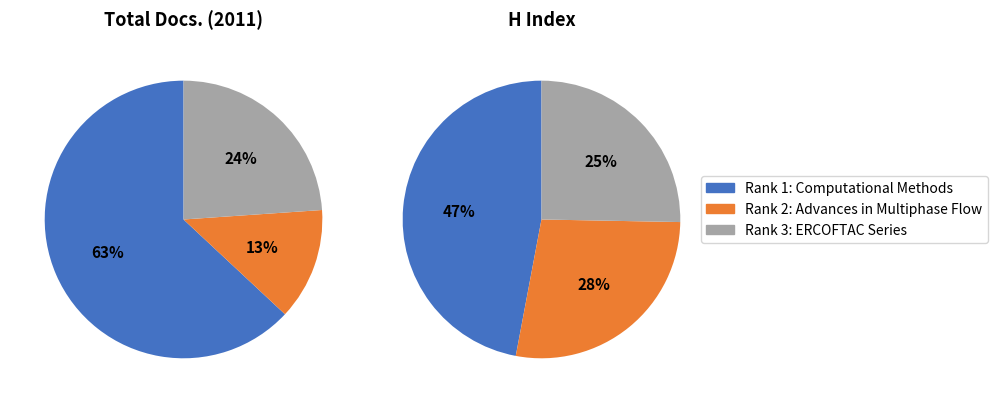

Which slice is the smallest?

Advances in Multiphase Flow and Heat Transfer